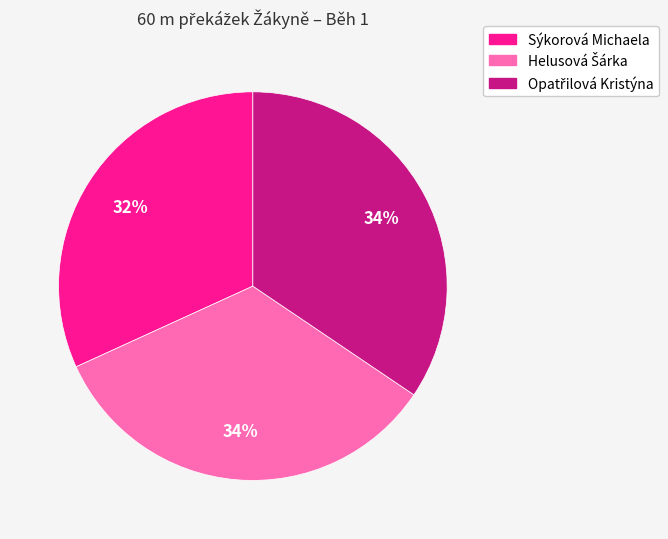

Which category has the smallest portion of the pie?

Sýkorová Michaela